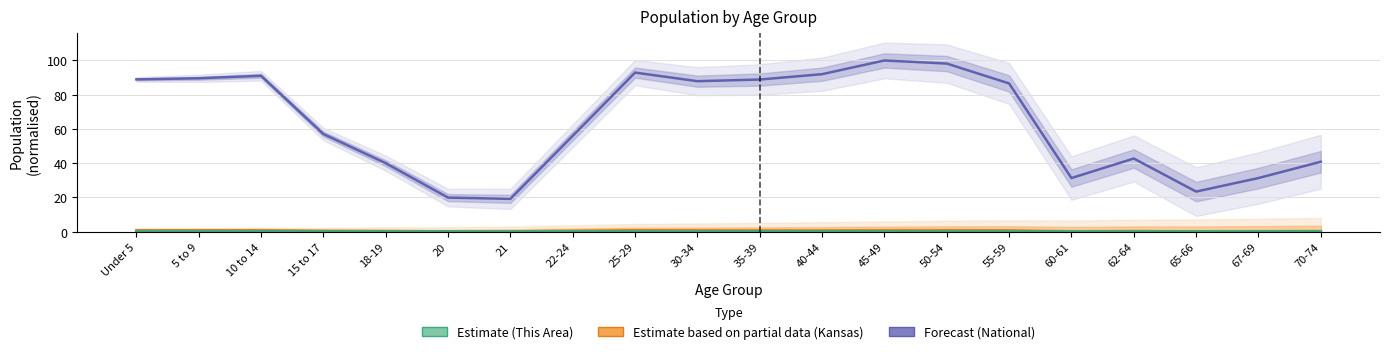

What is the label of the 7th point from the right?

50-54